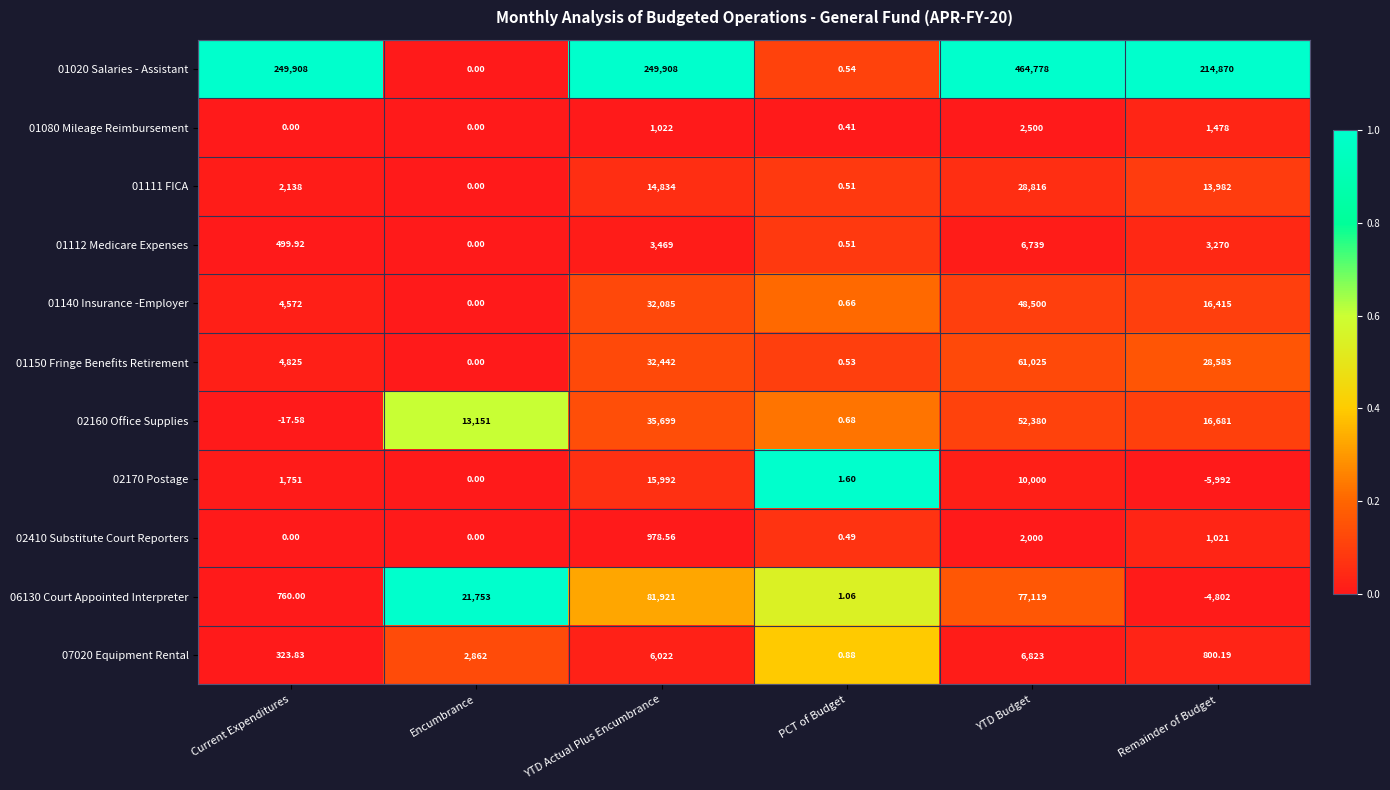

Which series changed the most between Current Expenditures and PCT of Budget?

01020 Salaries - Assistant